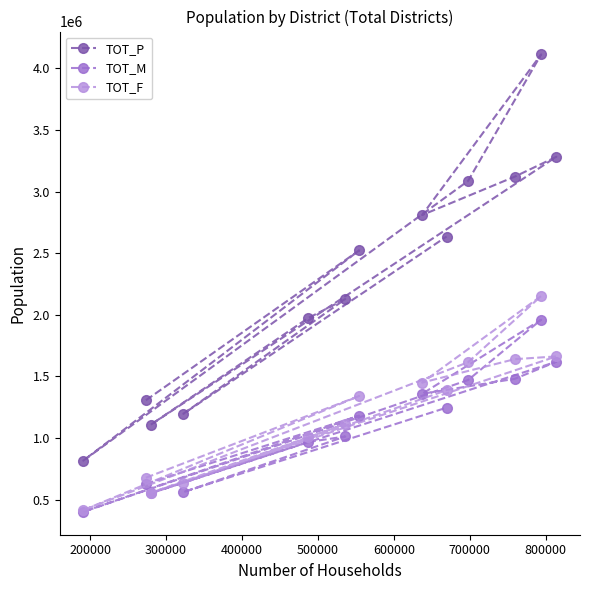

Rank the series by their maximum value, from lowest to highest.

TOT_M, TOT_F, TOT_P